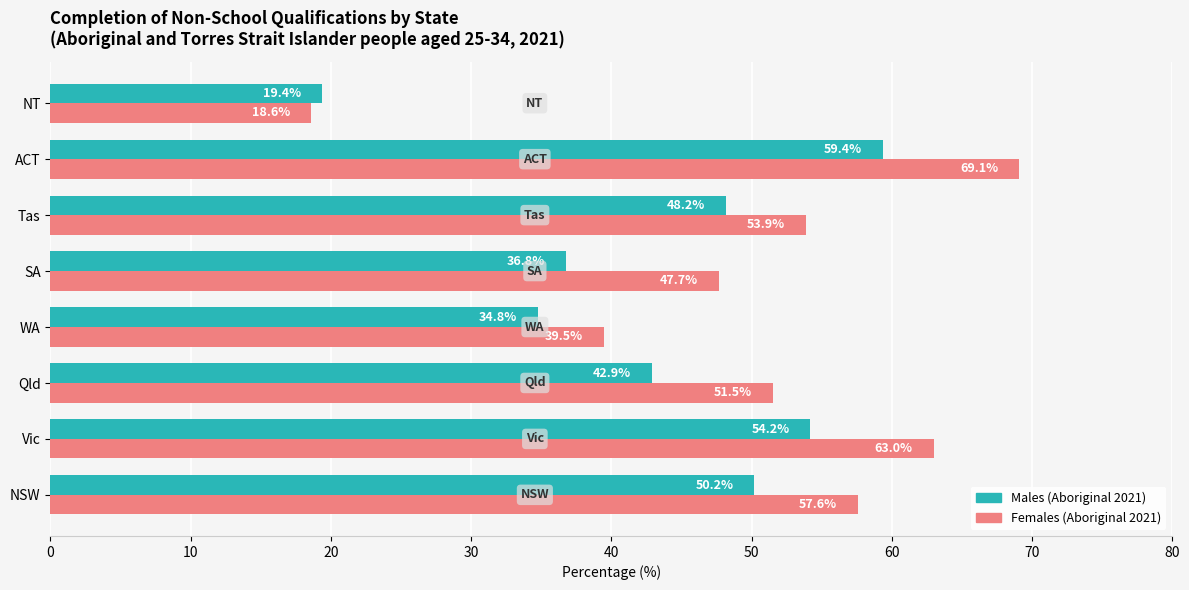

What is the average value of the Females (Aboriginal 2021) series?

50.1